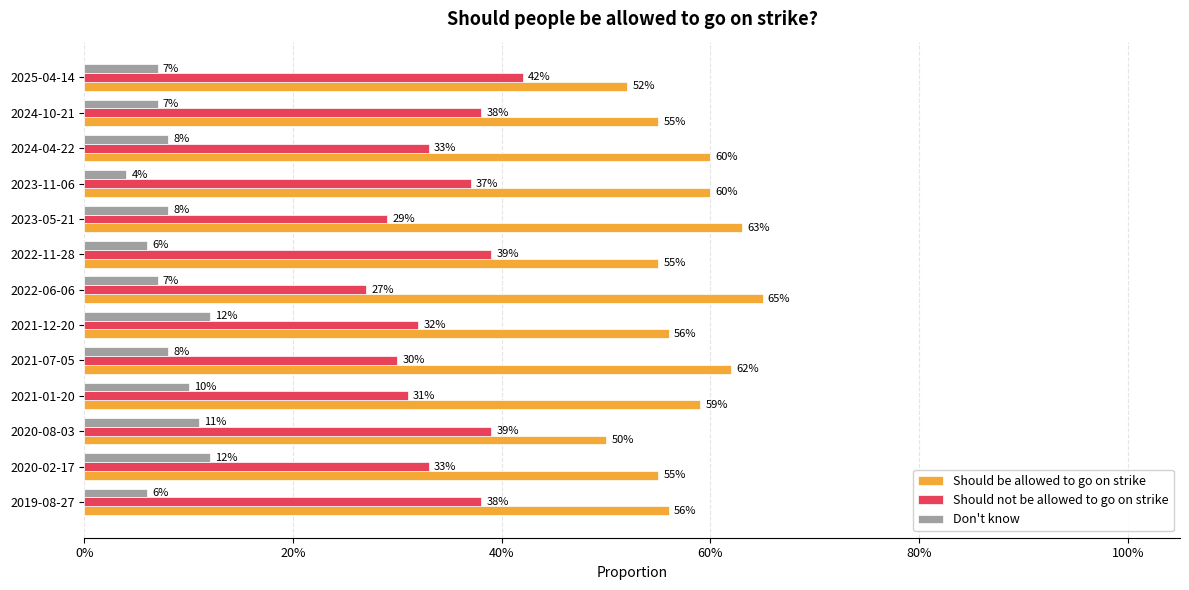

Which series has the largest total across all categories?

Should be allowed to go on strike